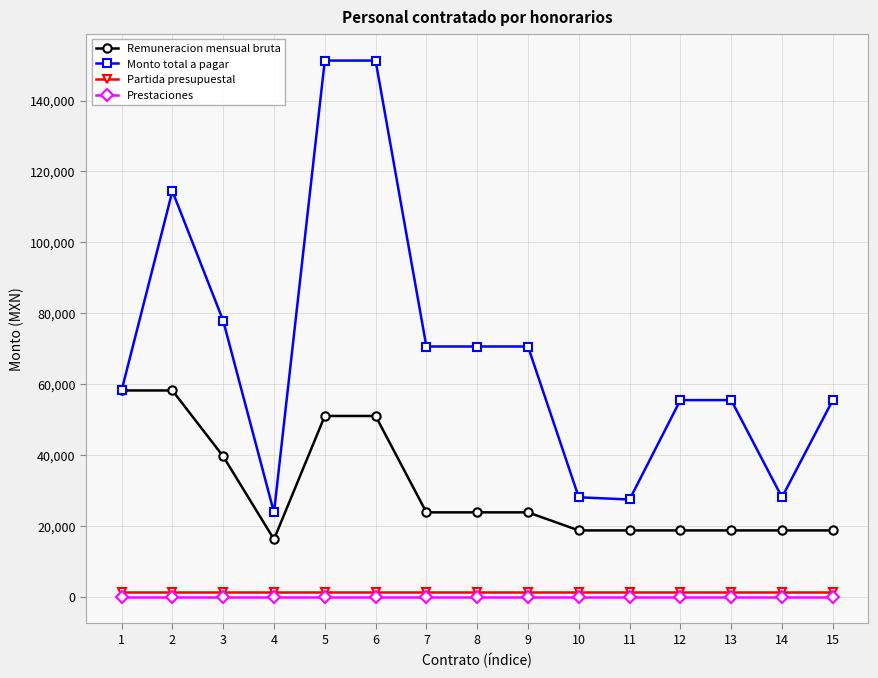

Where is the first local minimum for Monto total a pagar?

4